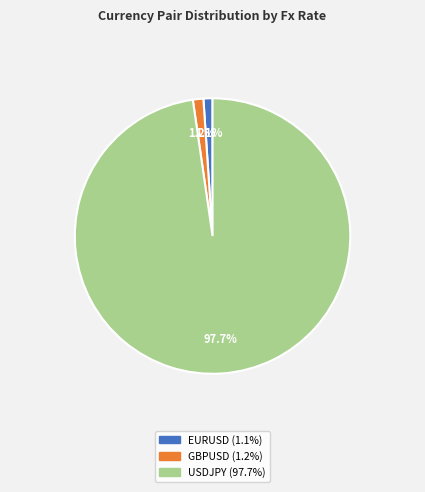

To the nearest percent, what is the average slice percentage?

33%